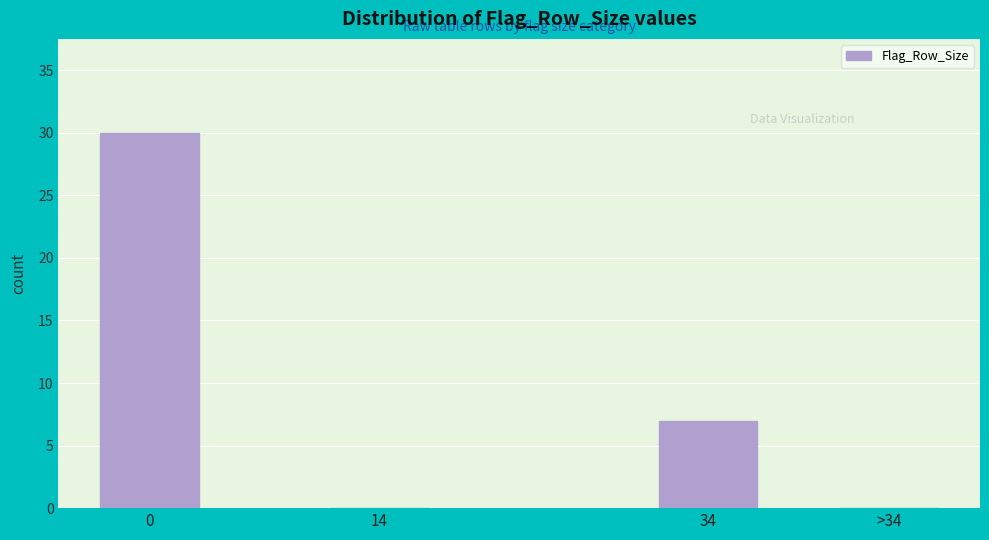

Reading left to right, list all the values displayed in this chart.

0=30	14=0	34=7	>34=0